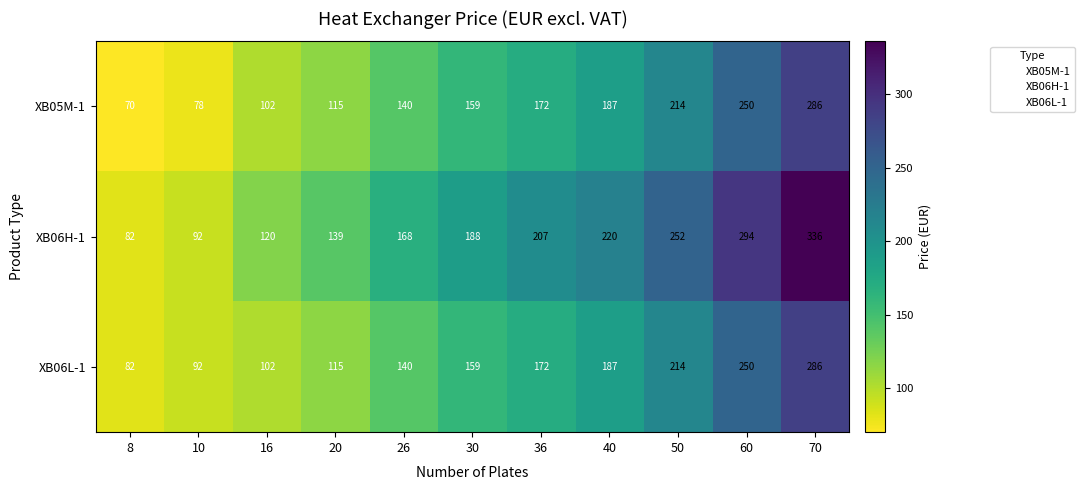

What is the greatest value displayed?

336